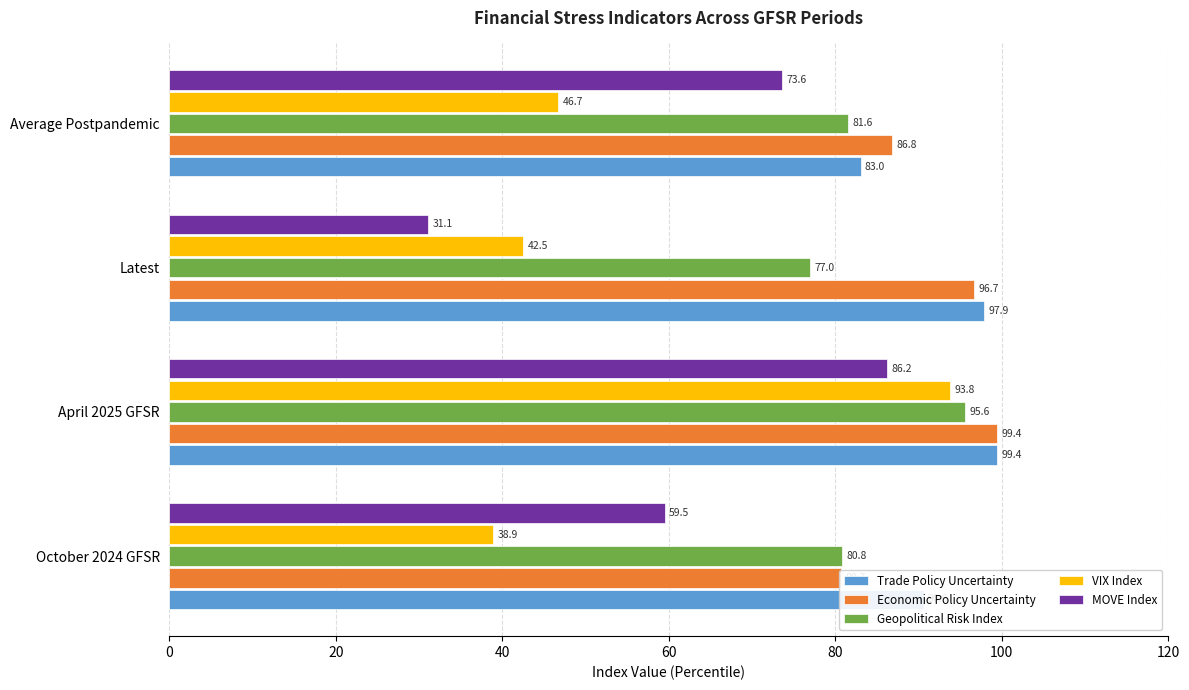

How many values in the Trade Policy Uncertainty series exceed 97?

2